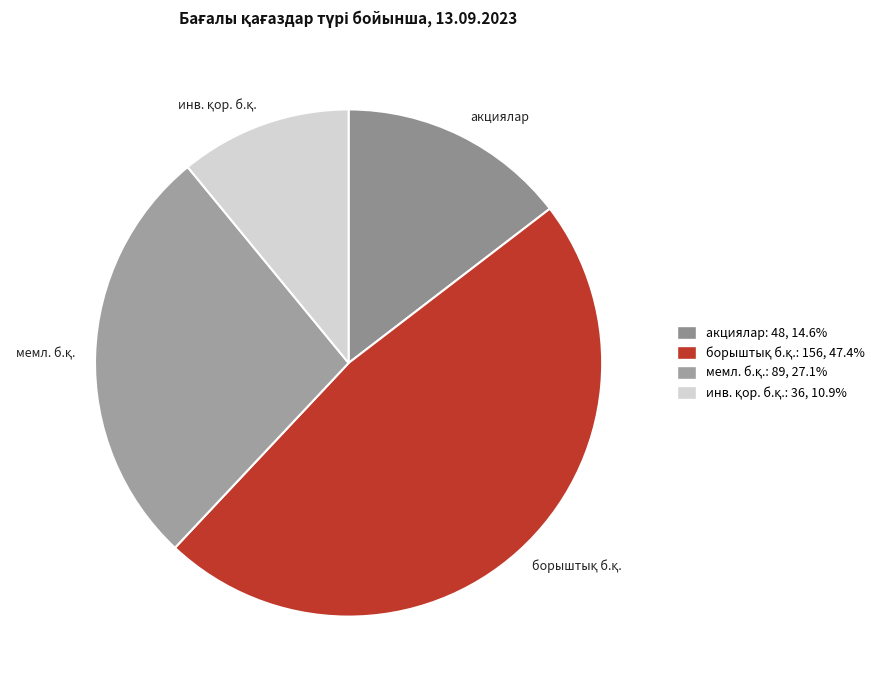

Does any single category account for the majority?

No